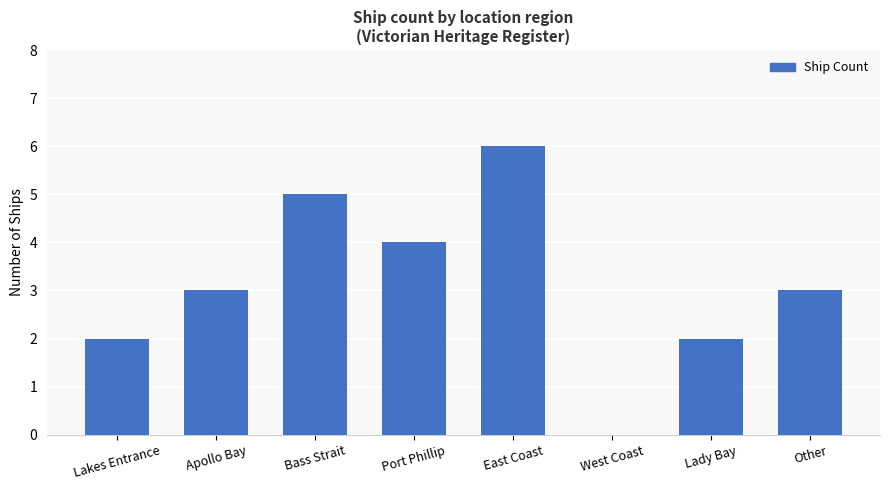

What is the sum of all values?

25